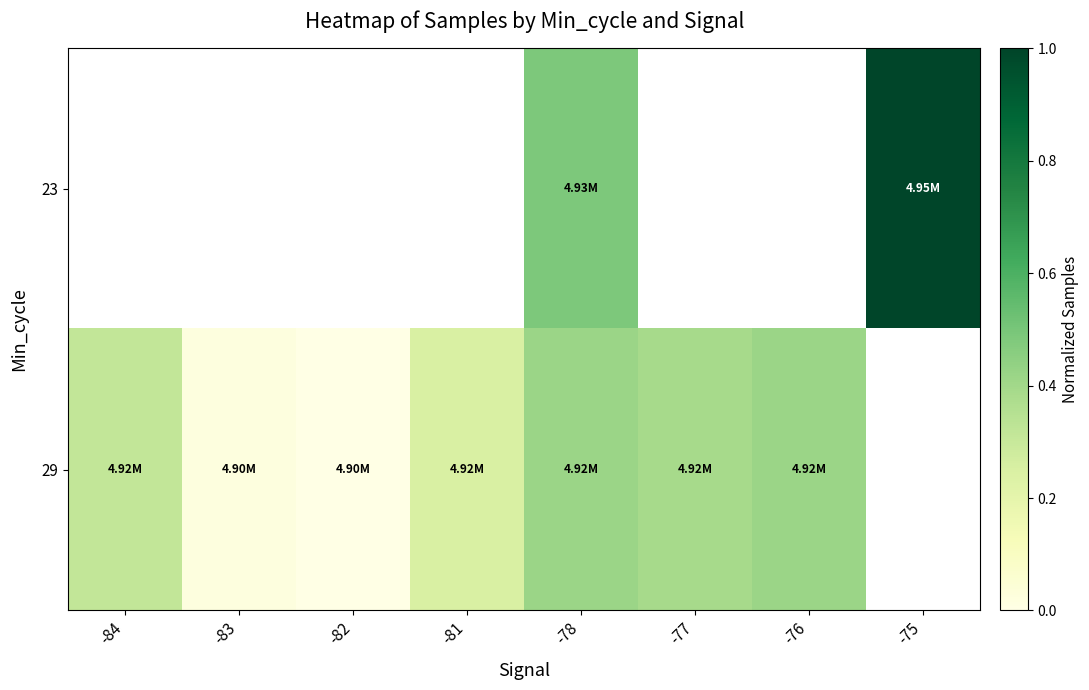

The 29 series shows 0.5 at -84. True or false?

False